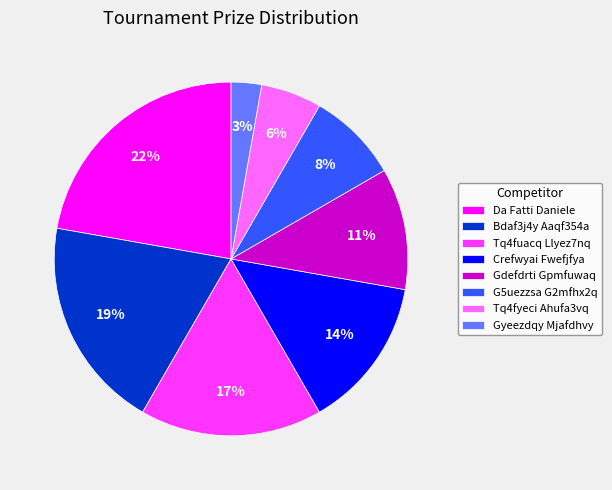

To the nearest percent, what is the average slice percentage?

12%